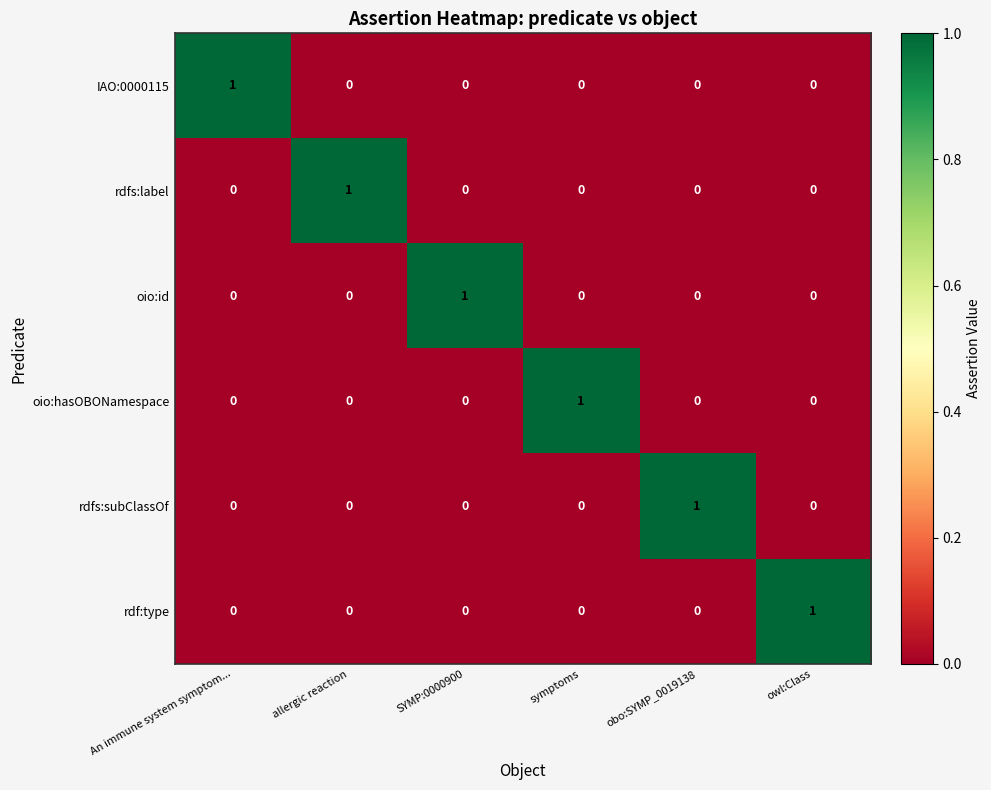

Which category has the highest value in the oio:hasOBONamespace series?

symptoms